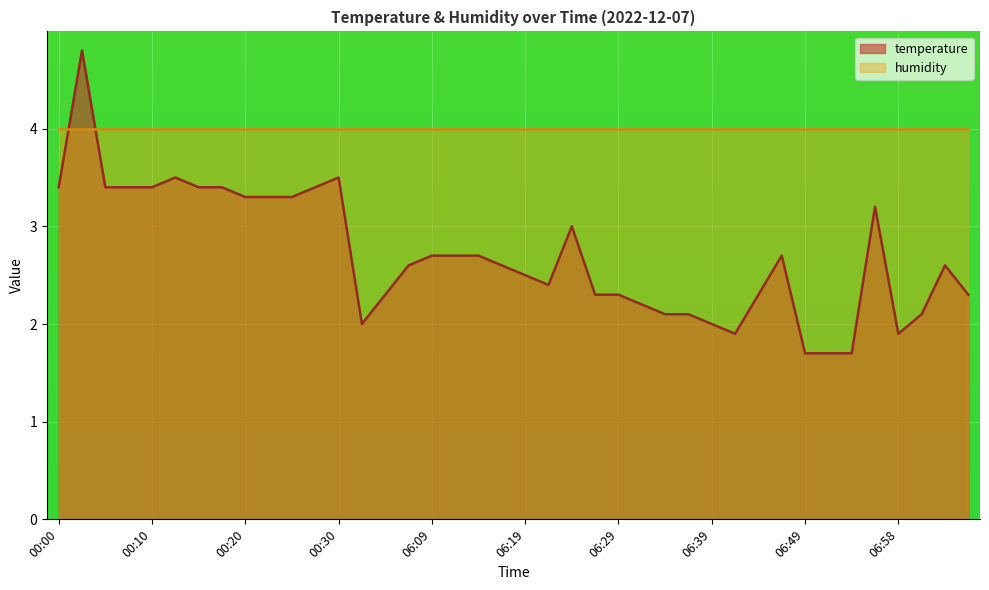

At which category does the data reach its first local peak?

00:03